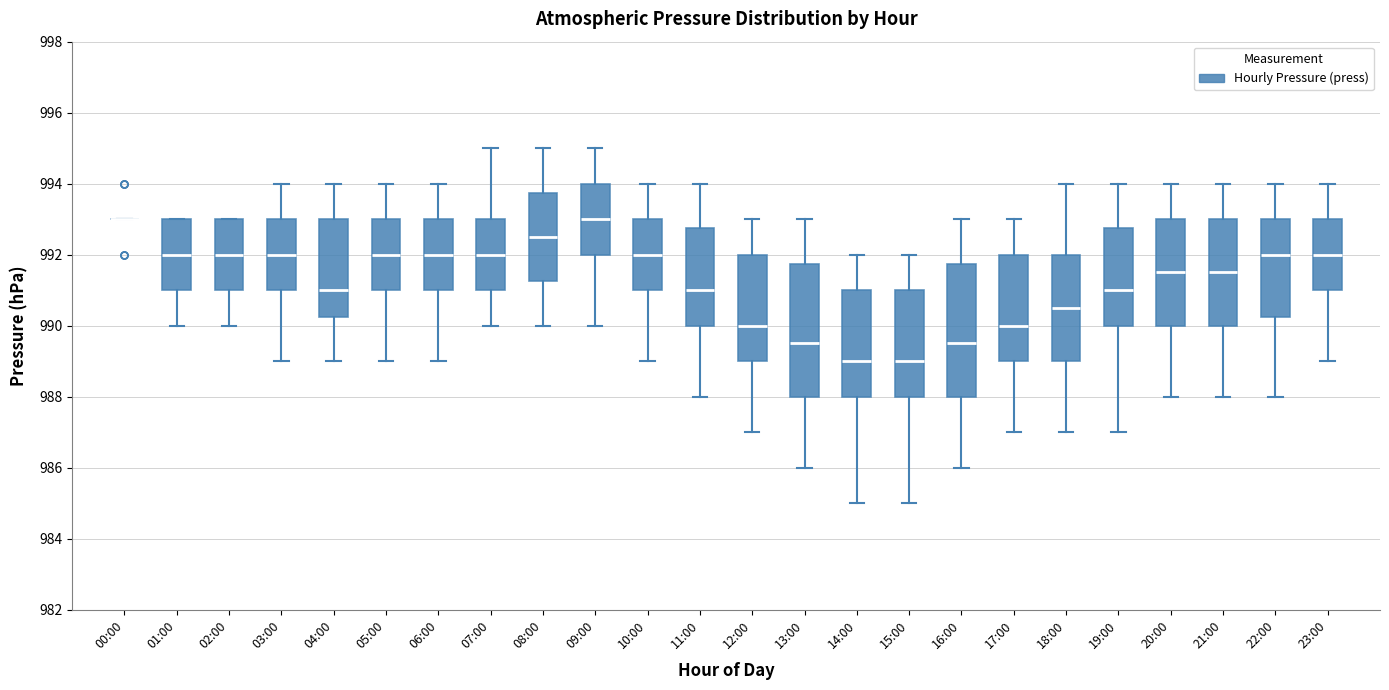

Reading left to right, transcribe this box plot: for each box, give where its median line is, the range the box spans, and where its two whiskers end, as read against the y-axis. The values are not printed on the chart, so give them approximately, as read against the axis.

00:00: box collapsed to a line at 993.0, whiskers 993.0 to 993.0
01:00: median 992.0, box 991.0 to 993.0, whiskers 990.0 to 993.0
02:00: median 992.0, box 991.0 to 993.0, whiskers 990.0 to 993.0
03:00: median 992.0, box 991.0 to 993.0, whiskers 989.0 to 994.0
04:00: median 991.0, box 990.2 to 993.0, whiskers 989.0 to 994.0
05:00: median 992.0, box 991.0 to 993.0, whiskers 989.0 to 994.0
06:00: median 992.0, box 991.0 to 993.0, whiskers 989.0 to 994.0
07:00: median 992.0, box 991.0 to 993.0, whiskers 990.0 to 995.0
08:00: median 992.6, box 991.2 to 993.8, whiskers 990.0 to 995.0
09:00: median 993.0, box 992.0 to 994.0, whiskers 990.0 to 995.0
10:00: median 992.0, box 991.0 to 993.0, whiskers 989.0 to 994.0
11:00: median 991.0, box 990.0 to 992.8, whiskers 988.0 to 994.0
12:00: median 990.0, box 989.0 to 992.0, whiskers 987.0 to 993.0
13:00: median 989.6, box 988.0 to 991.8, whiskers 986.0 to 993.0
14:00: median 989.0, box 988.0 to 991.0, whiskers 985.0 to 992.0
15:00: median 989.0, box 988.0 to 991.0, whiskers 985.0 to 992.0
16:00: median 989.6, box 988.0 to 991.8, whiskers 986.0 to 993.0
17:00: median 990.0, box 989.0 to 992.0, whiskers 987.0 to 993.0
18:00: median 990.6, box 989.0 to 992.0, whiskers 987.0 to 994.0
19:00: median 991.0, box 990.0 to 992.8, whiskers 987.0 to 994.0
20:00: median 991.6, box 990.0 to 993.0, whiskers 988.0 to 994.0
21:00: median 991.6, box 990.0 to 993.0, whiskers 988.0 to 994.0
22:00: median 992.0, box 990.2 to 993.0, whiskers 988.0 to 994.0
23:00: median 992.0, box 991.0 to 993.0, whiskers 989.0 to 994.0